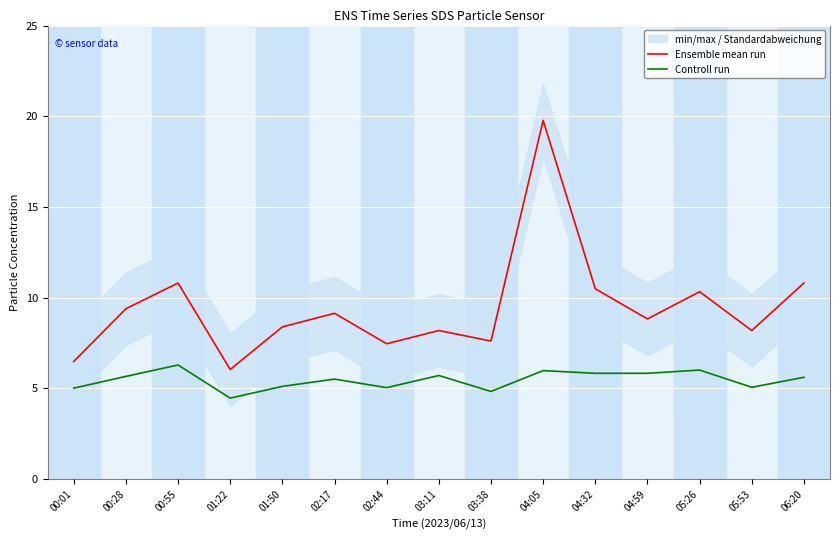

True or false: Ensemble mean run and Controll run cross at least once.

False